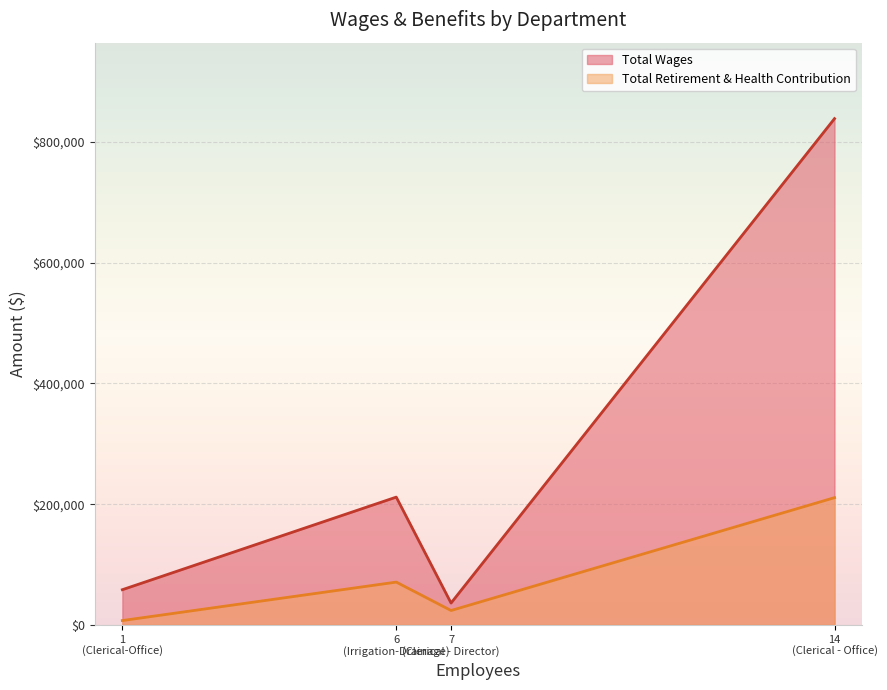

What is the difference between the maximum and minimum values in the Total Wages series?

802147